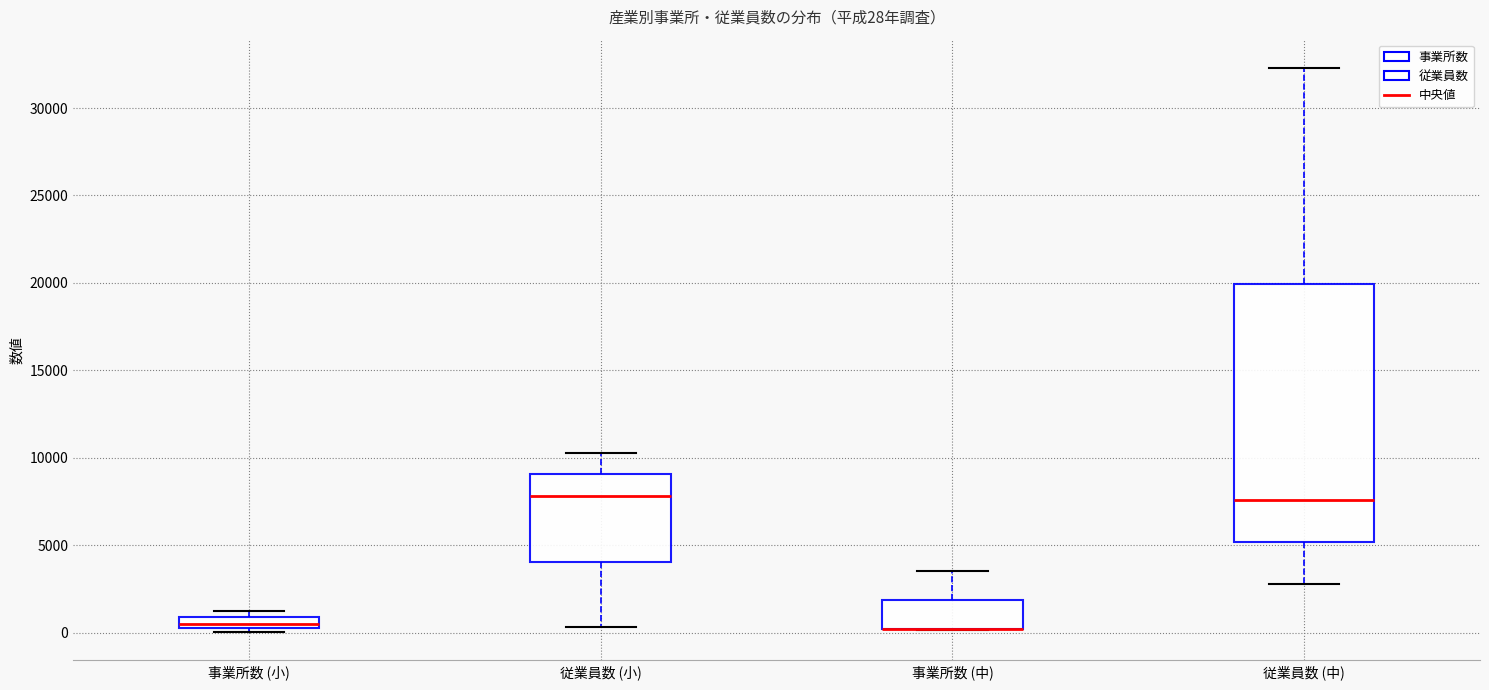

Comparing the boxes themselves (not the whiskers), which one is the tallest?

従業員数 (中)